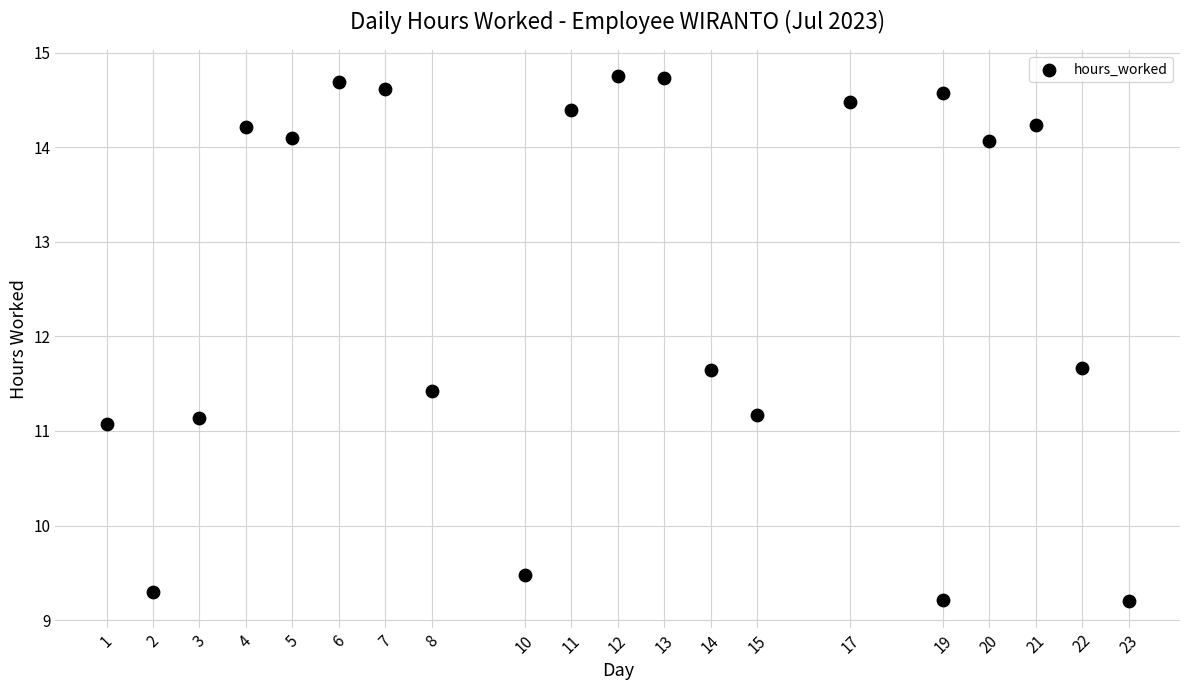

What Y value in the scatter plot is closest to 11?

11.1